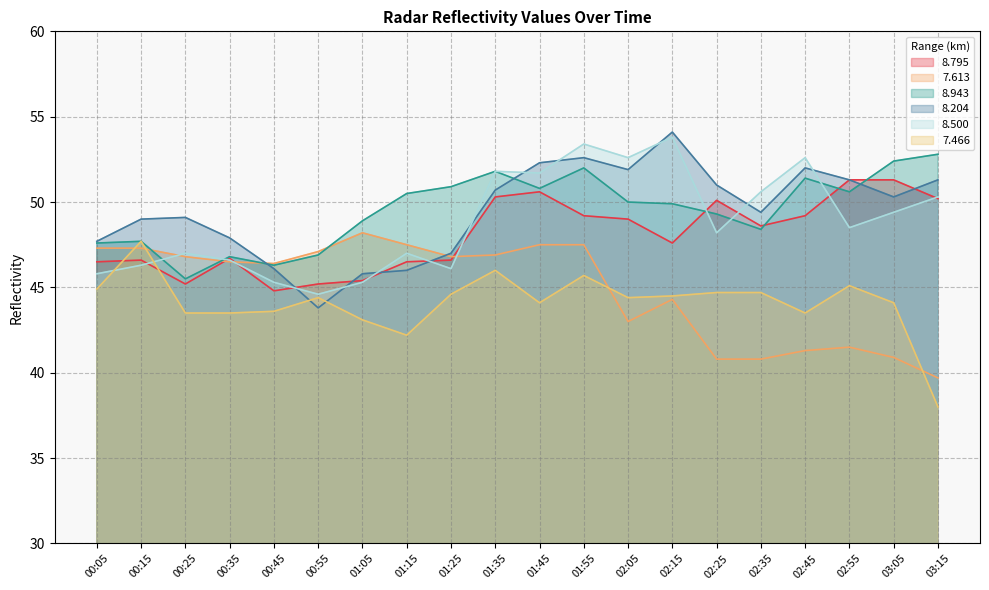

What is the maximum value shown in the chart?

54.1